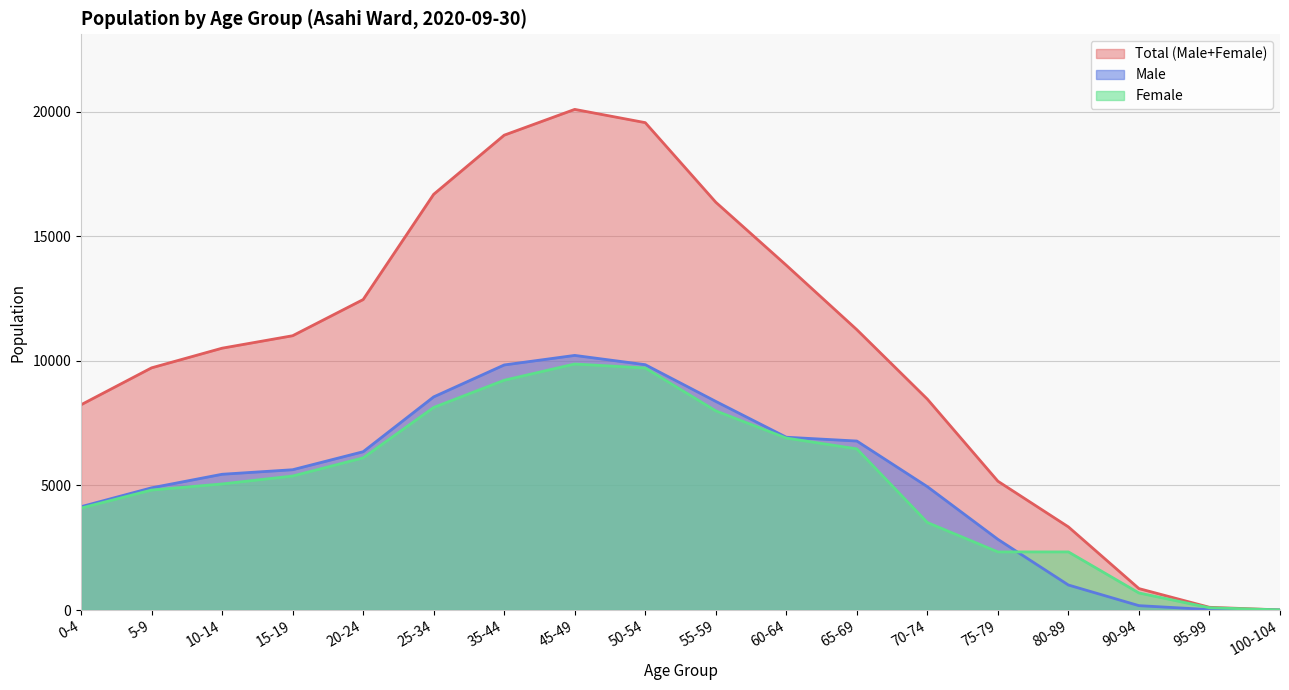

The value of Male at 15-19 is 8061. True or false?

False